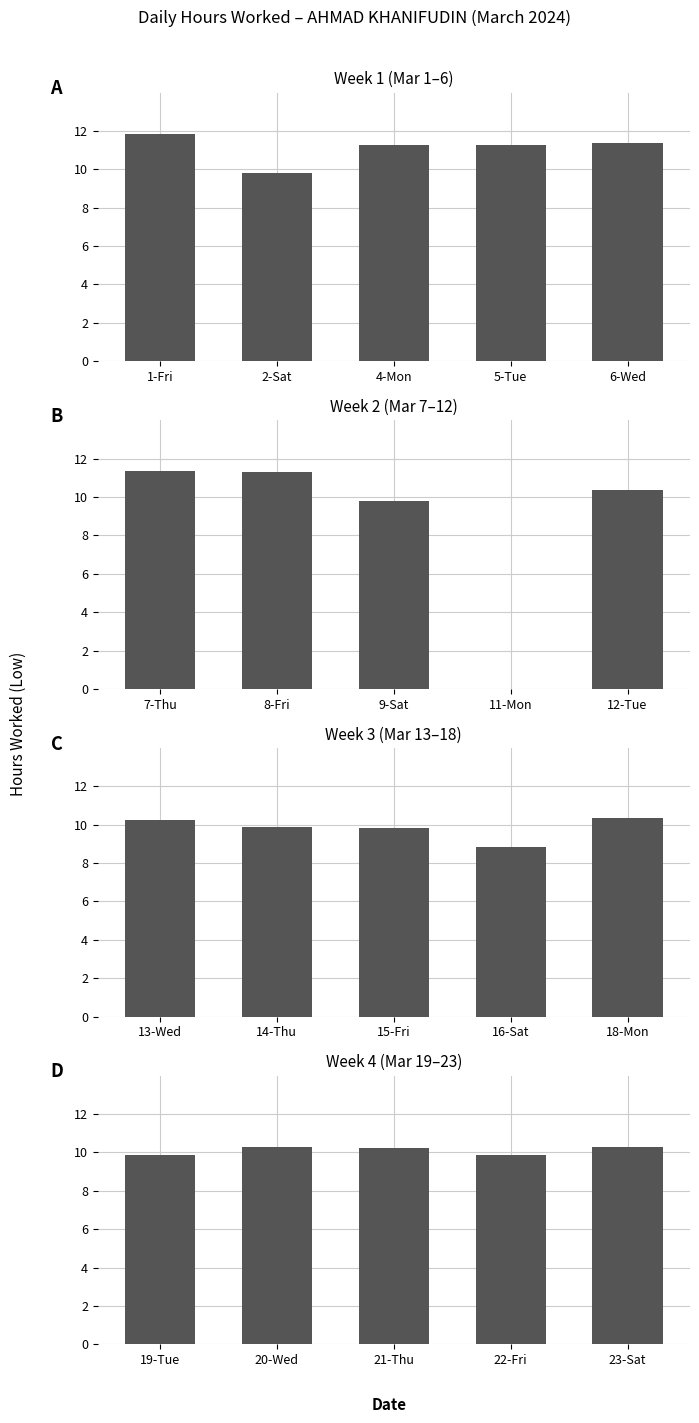

The chart shows a value of 6.5 at 22-Fri. True or false?

False